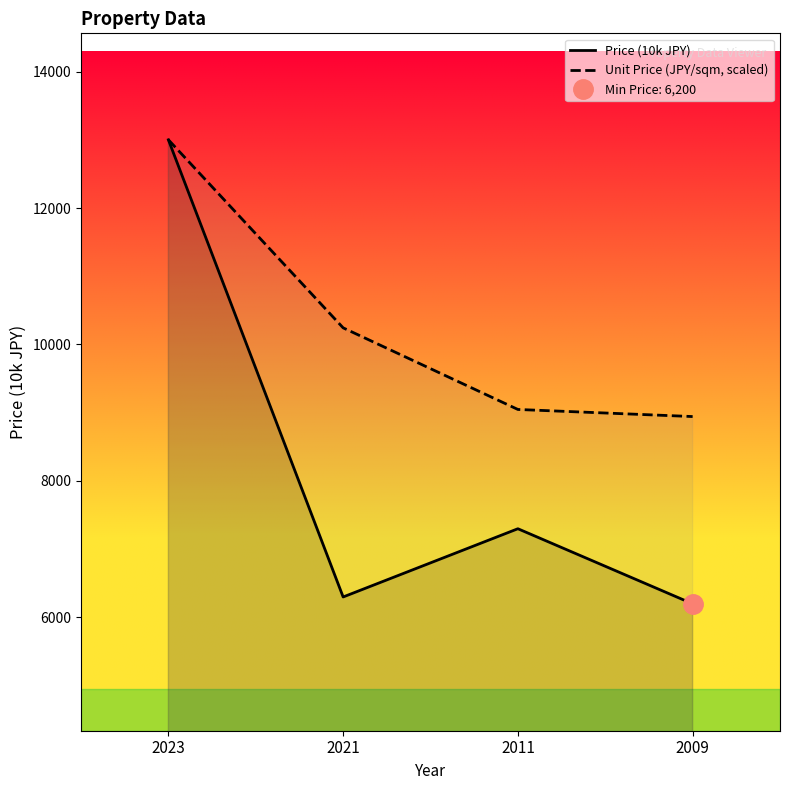

List the series in order of their peak value, lowest first.

Price (10k JPY), Unit Price (JPY/sqm, scaled)